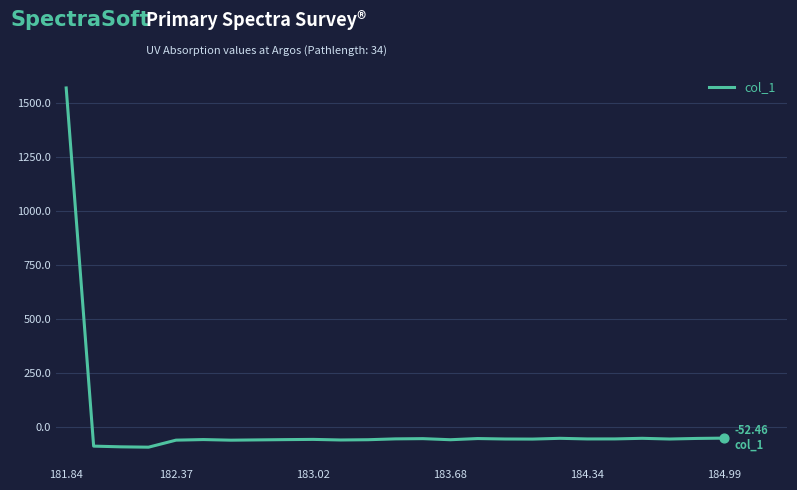

What is the difference between the maximum and minimum values?

1666.1